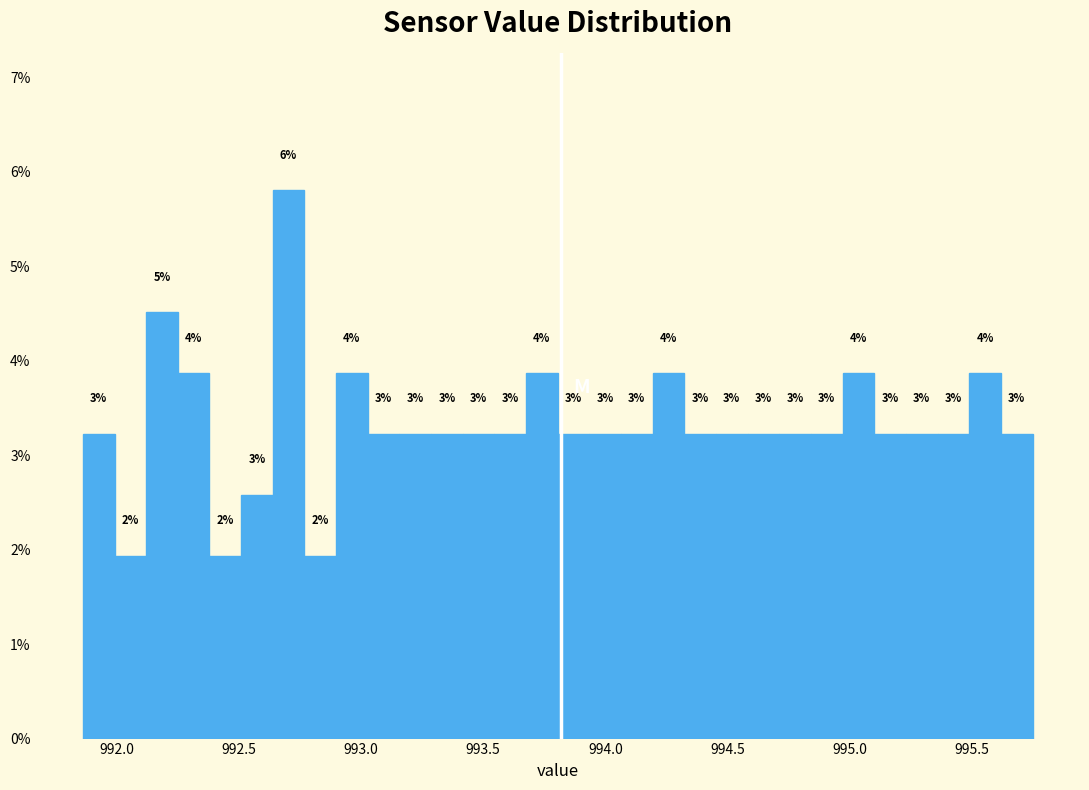

Read against the x-axis, roughly where is the centre of the tallest bar?

992.70